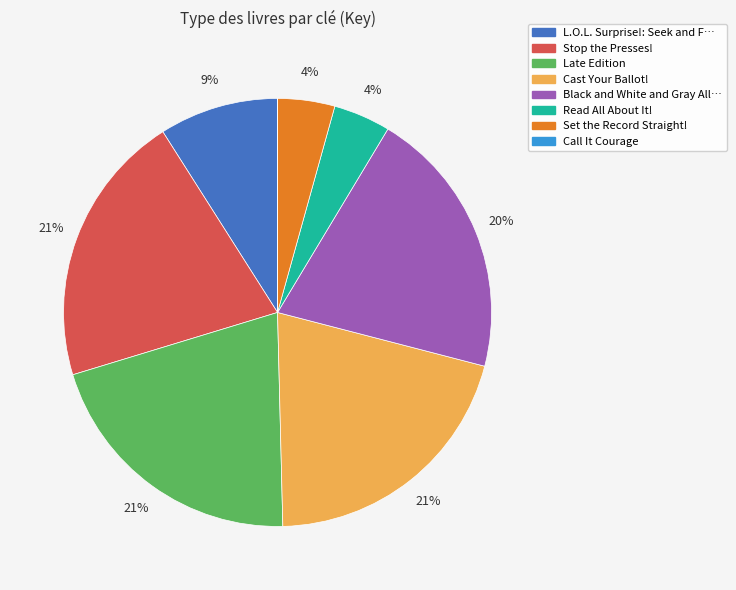

To the nearest percent, what is the difference between the largest and smallest slice percentages?

21%